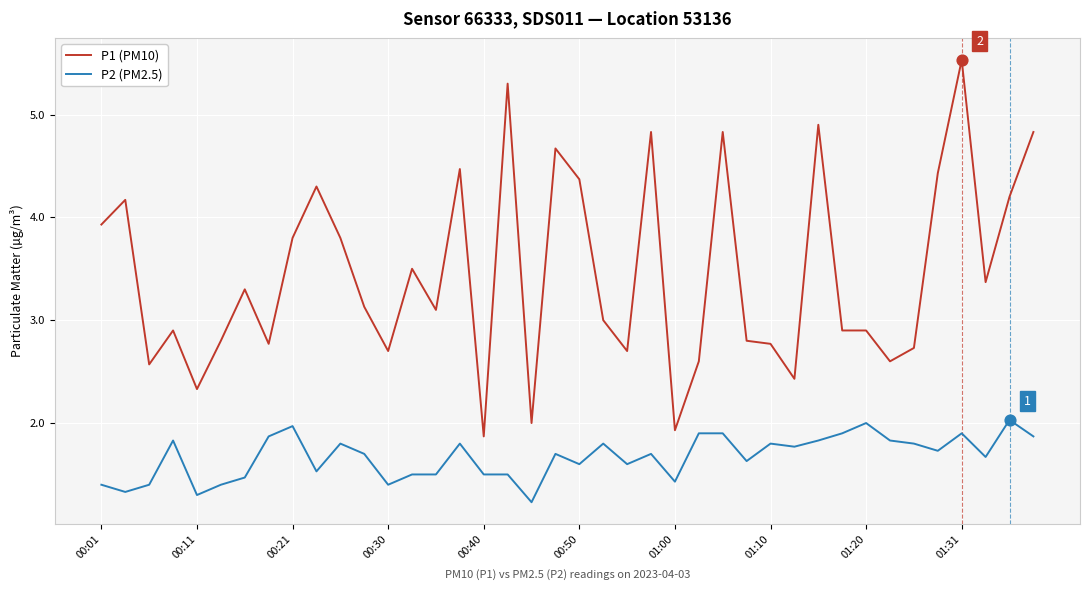

At how many categories does at least one series exceed 1?

40